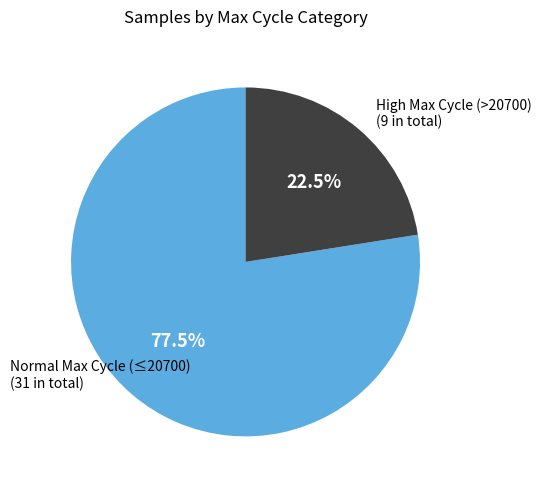

Is there a majority slice in this chart?

Yes